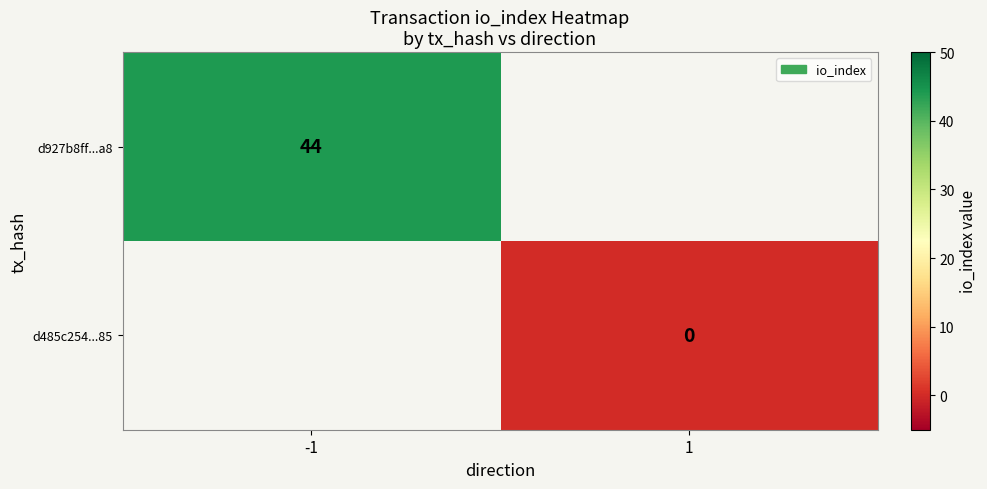

True or false: d927b8ff...a8 has a value of 44 at -1.

True